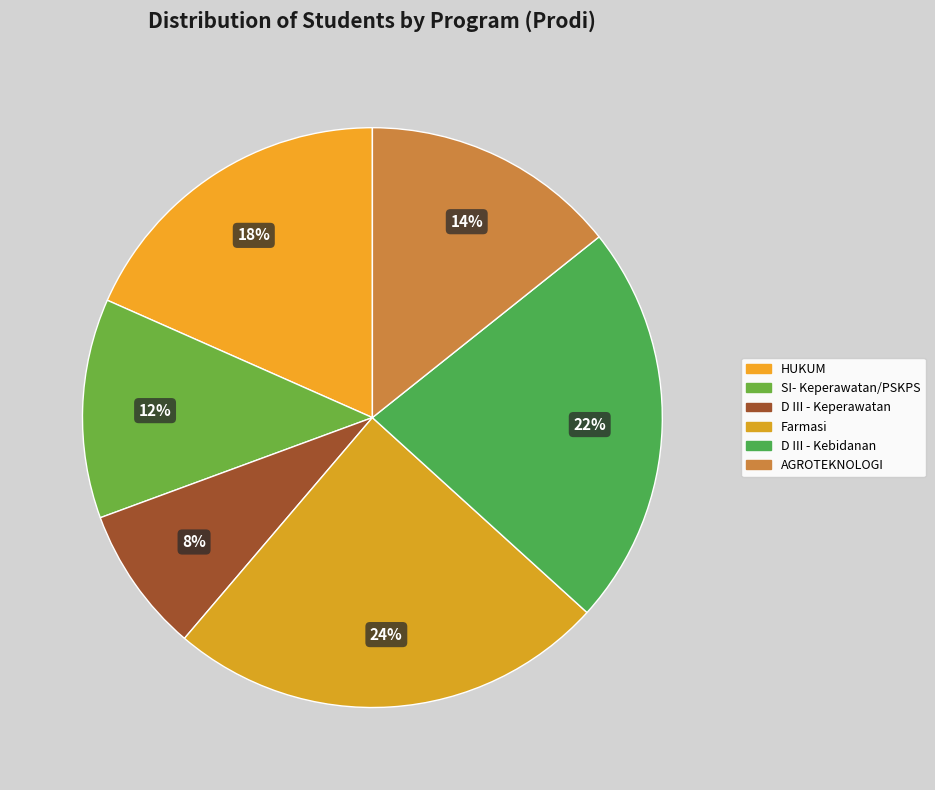

How many segments does this pie chart have?

6